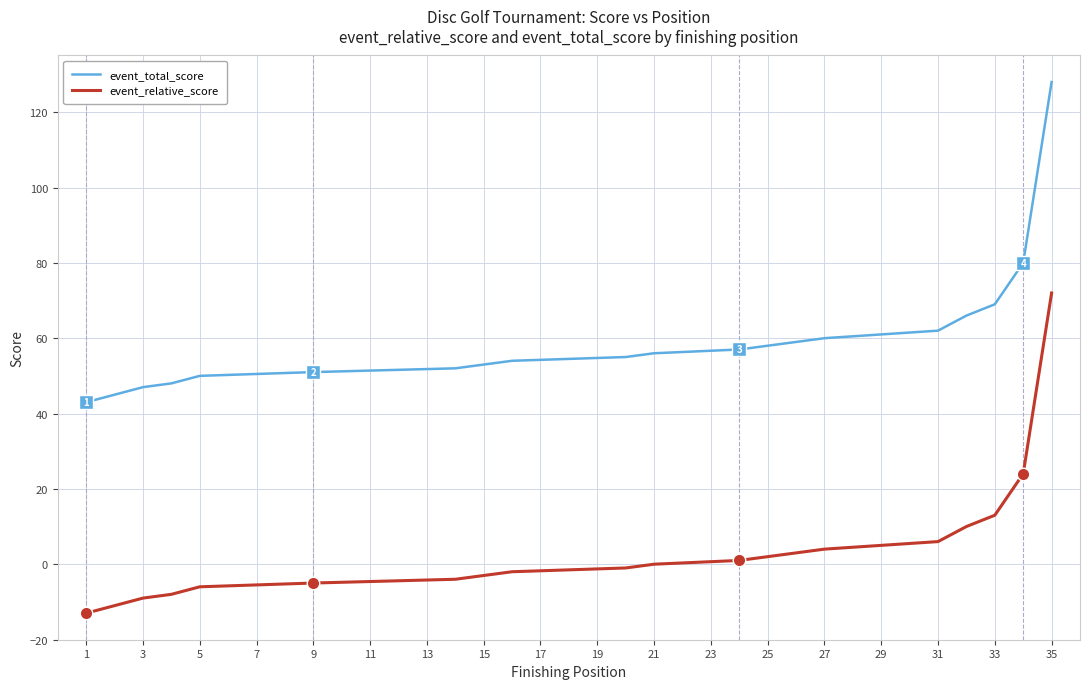

What is the label of the 33rd point from the right?

3